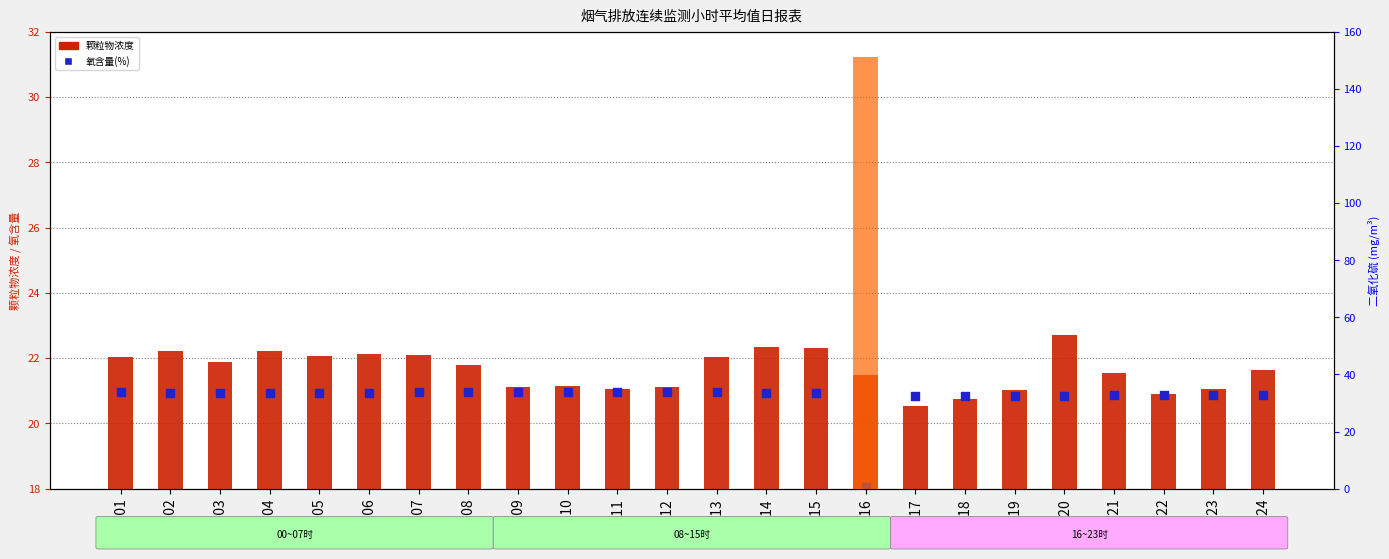

Which series has the largest total across all categories?

颗粒物浓度